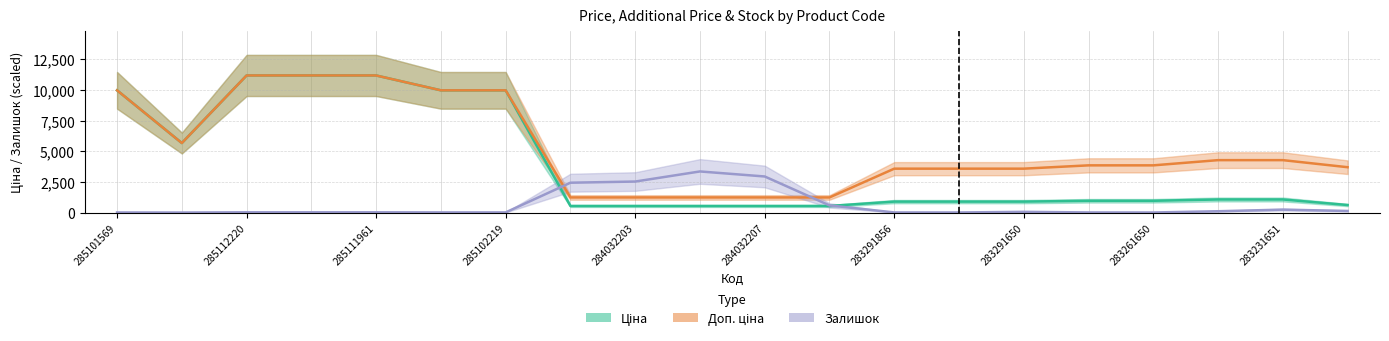

What position from the left is 283261651?

16